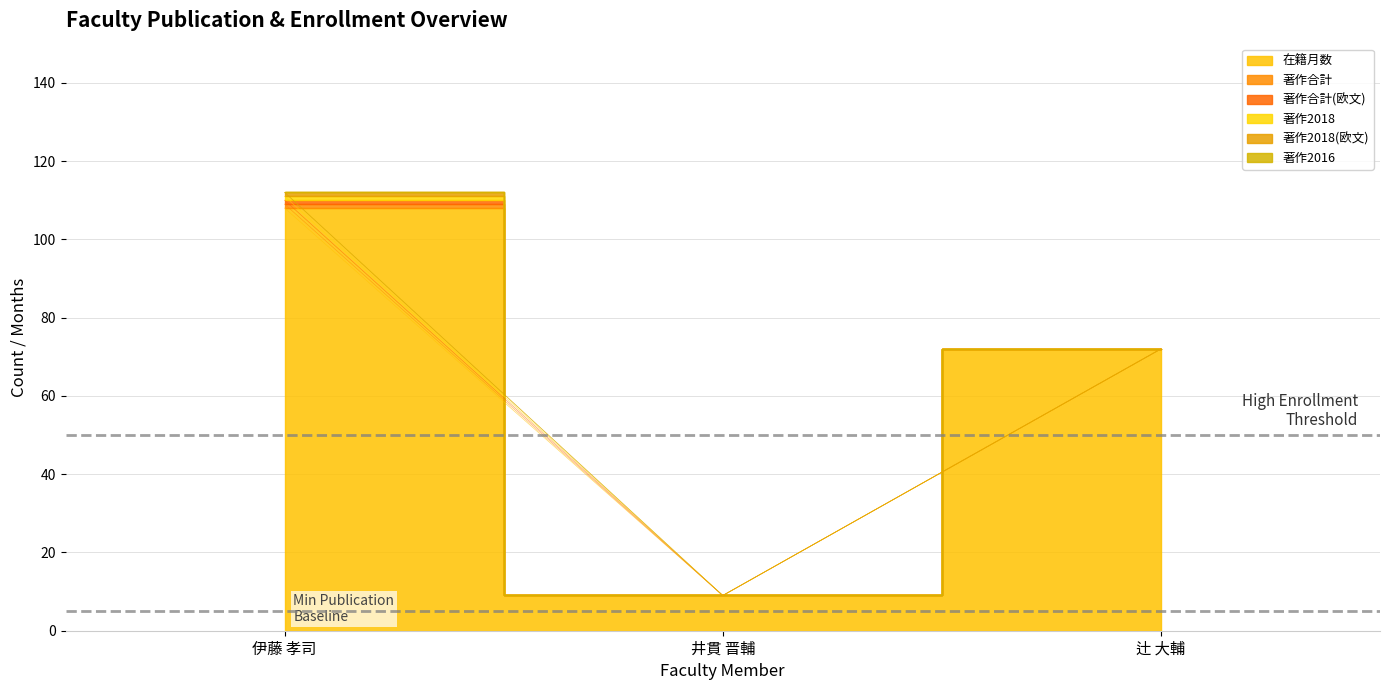

At which category does the chart reach its peak across all series?

伊藤 孝司